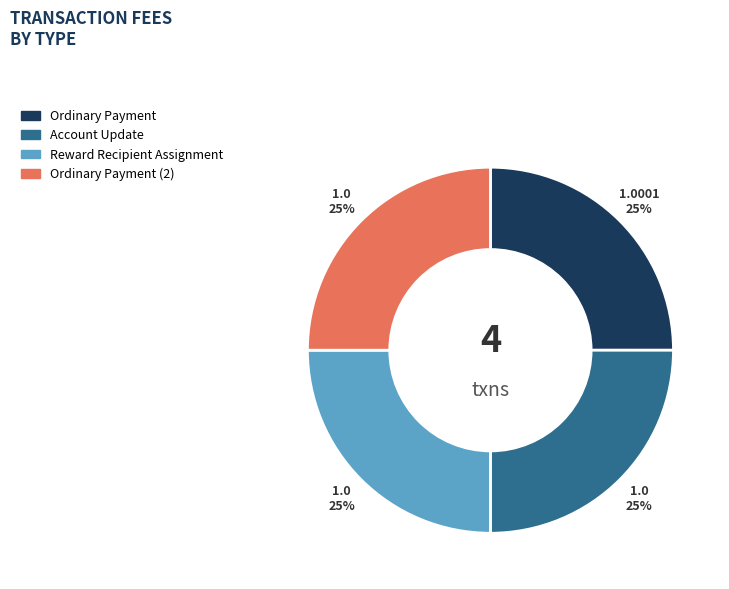

Approximately how many times larger is the value at Ordinary Payment (2) compared to Ordinary Payment?

1.0